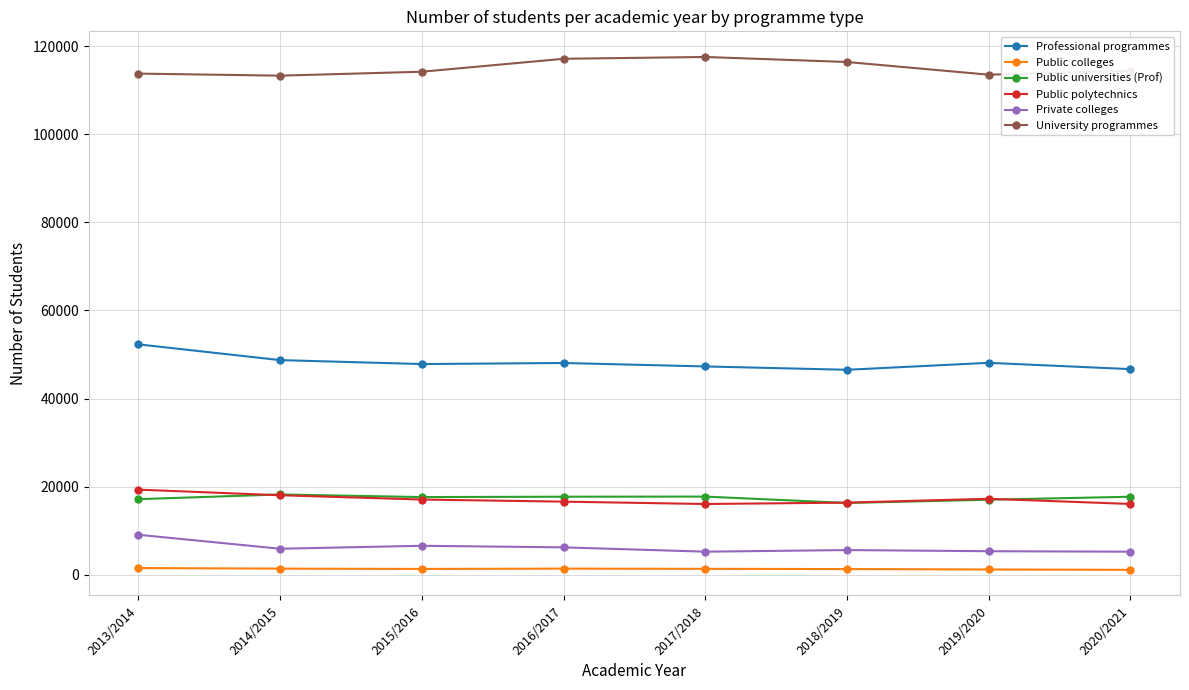

What is the label of the 4th point from the right?

2017/2018